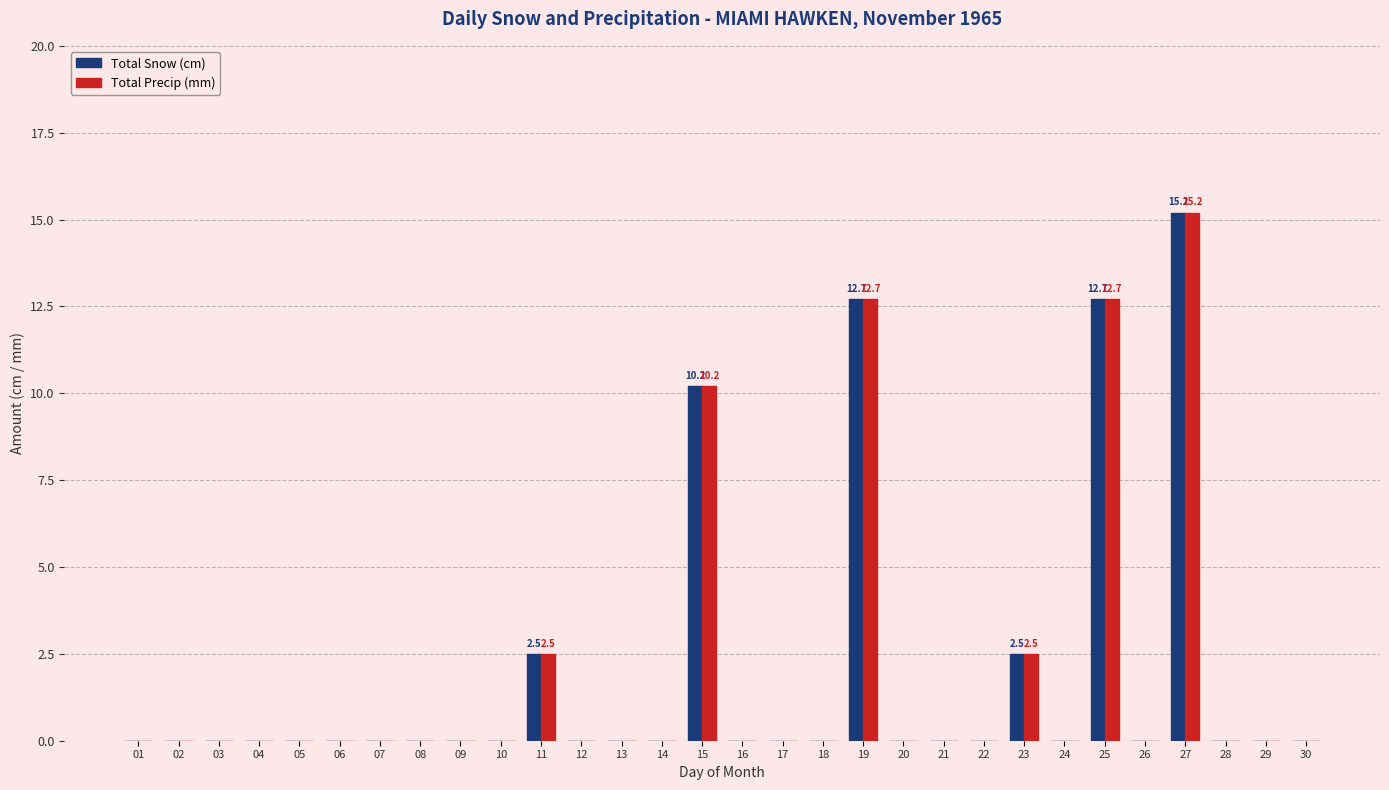

What is the maximum value for Total Precip (mm)?

15.2